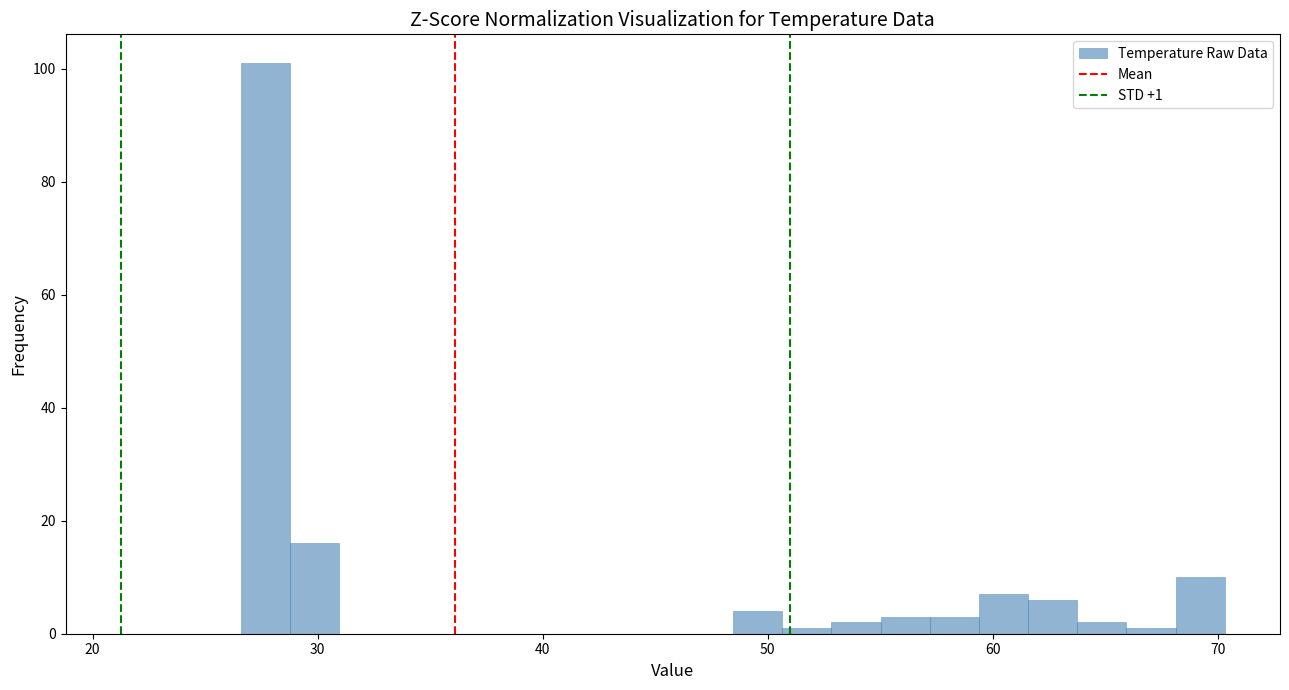

Around what value on the x-axis is the tallest bar? Give the approximate position of its centre, as read against the axis.

28